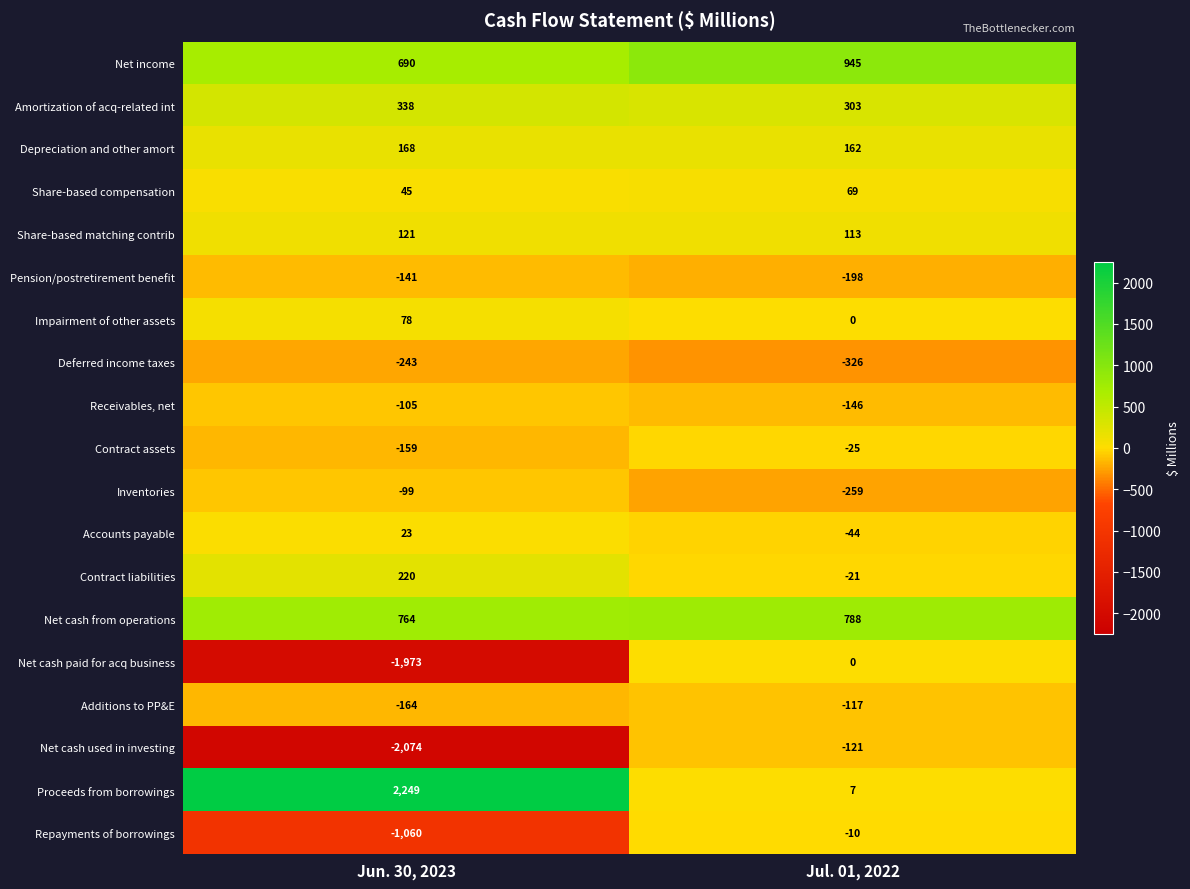

What is the greatest value displayed?

2249